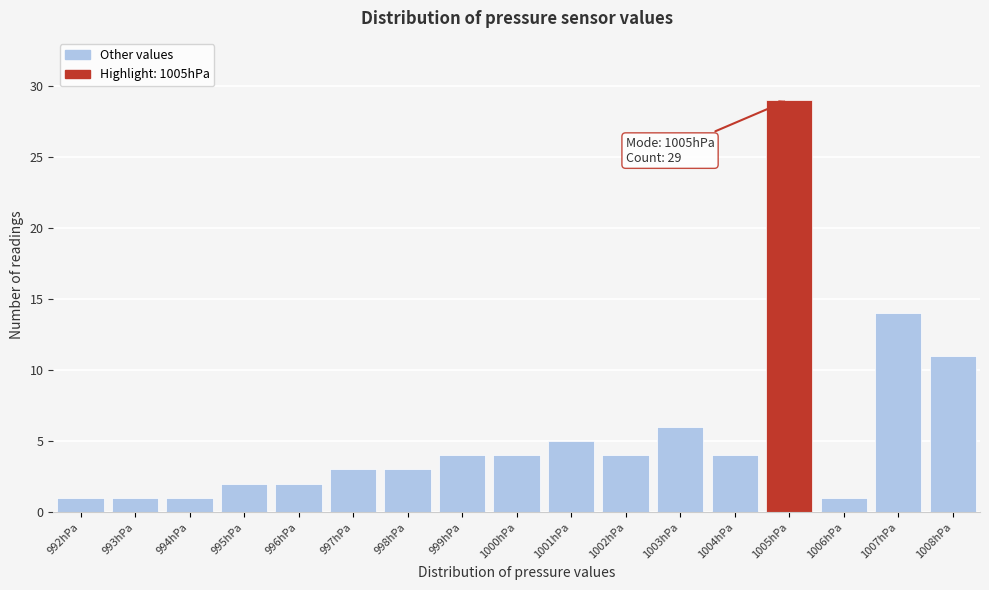

Which range on the x-axis has the tallest bar?

1004.5 to 1005.5